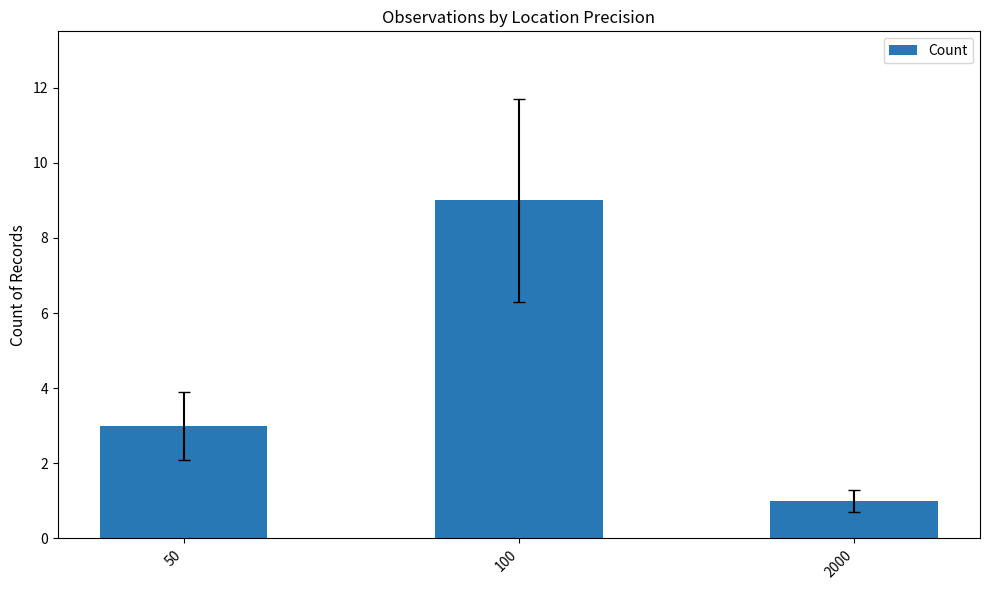

The chart shows a value of 6 at 100. True or false?

False